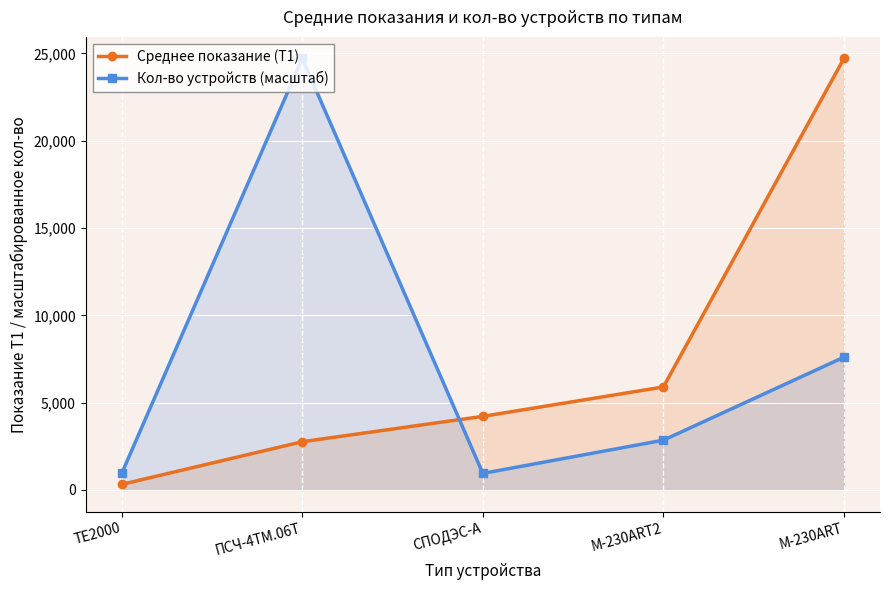

Between M-230ART2 and M-230ART, which is larger?

M-230ART